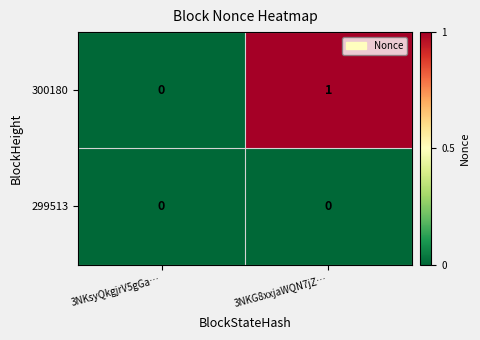

Reading left to right, extract all data points from this chart.

300180: 0	1
299513: 0	0